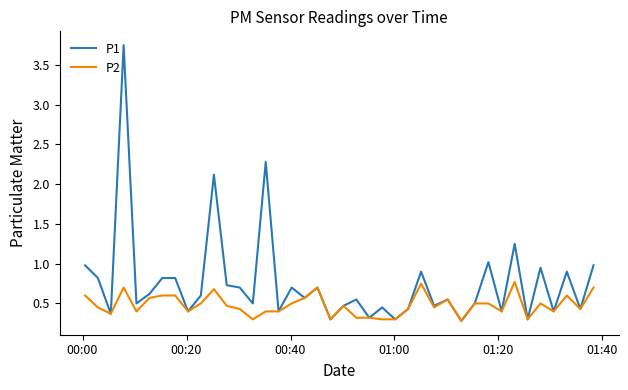

In P1, how many points are lower than both neighbors (excluding endpoints)?

15